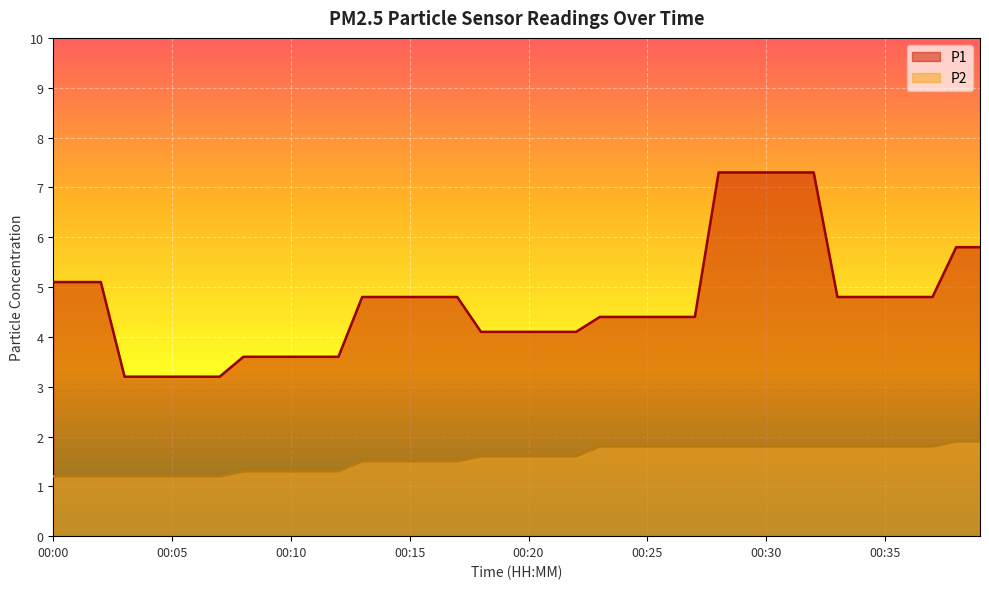

What is the sum of all P1 values?

187.9